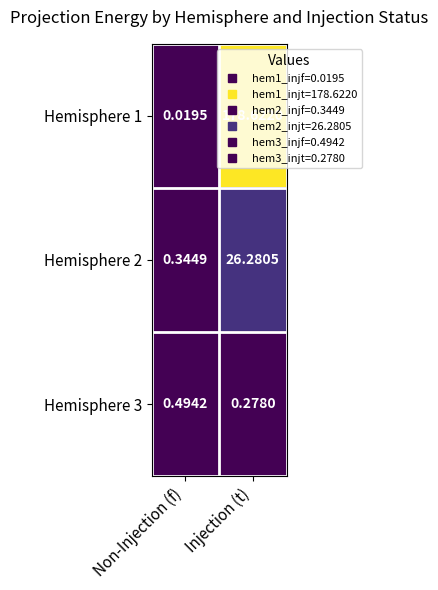

What is the total value across all series at Injection (t)?

205.2